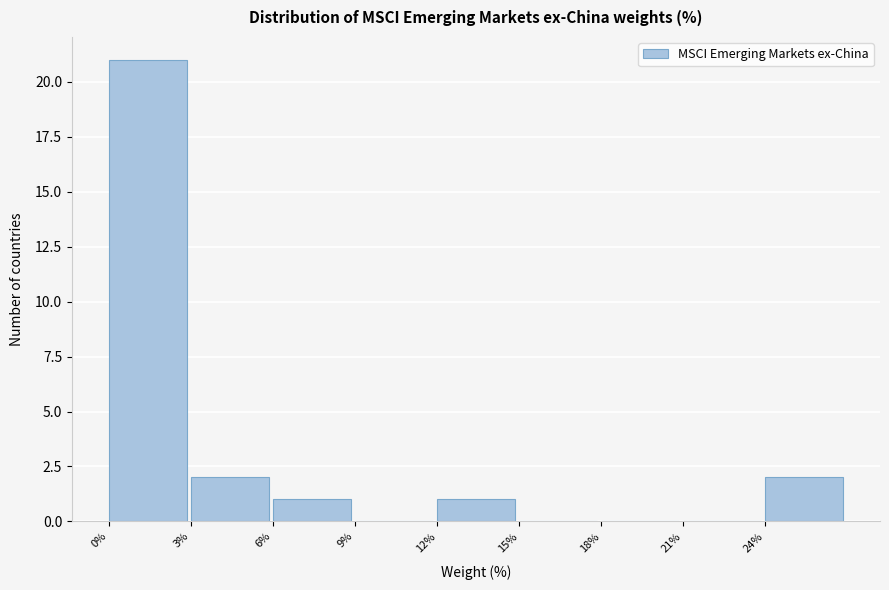

Reading left to right, list every bar in this chart as the range it spans on the x-axis followed by its height. The values are not printed on the chart, so give them approximately, as read against the axis.

0 to 3: 21
3 to 6: 2
6 to 9: 1
9 to 12: 0
12 to 15: 1
15 to 18: 0
18 to 21: 0
21 to 24: 0
24 to 27: 2